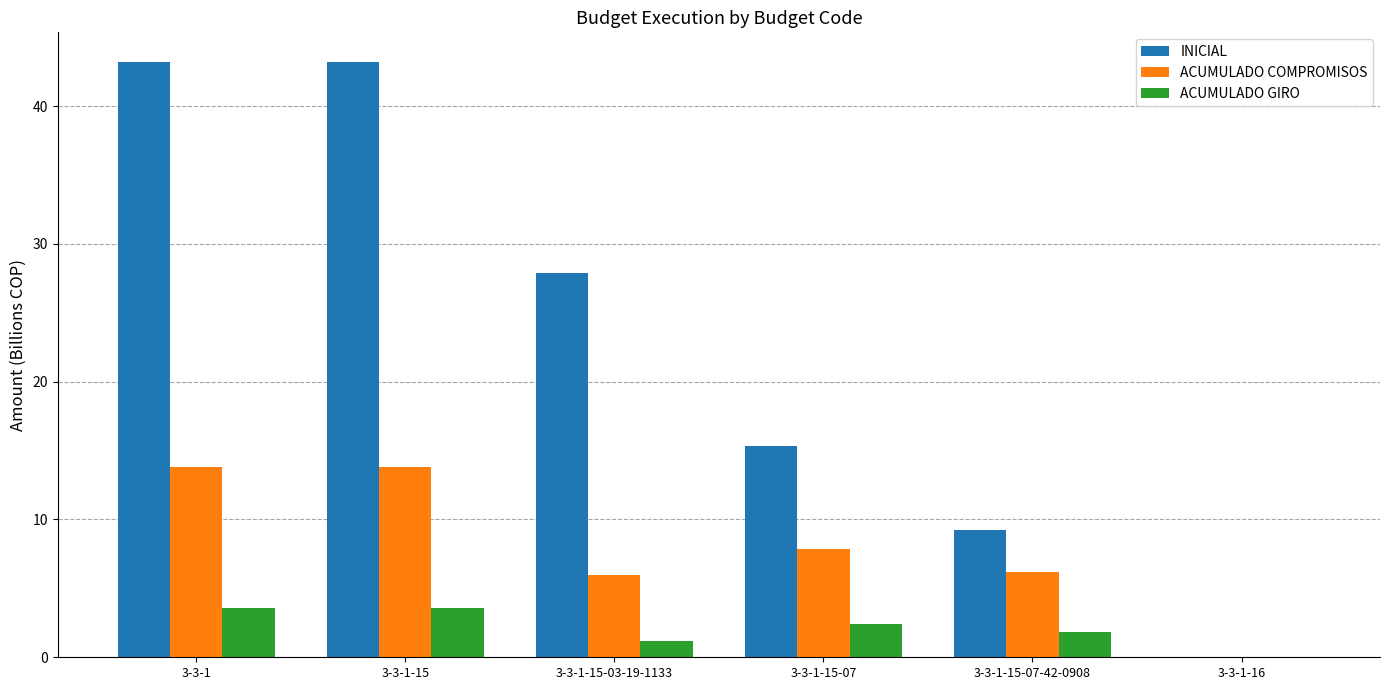

What is the average value of the INICIAL series?

23.1